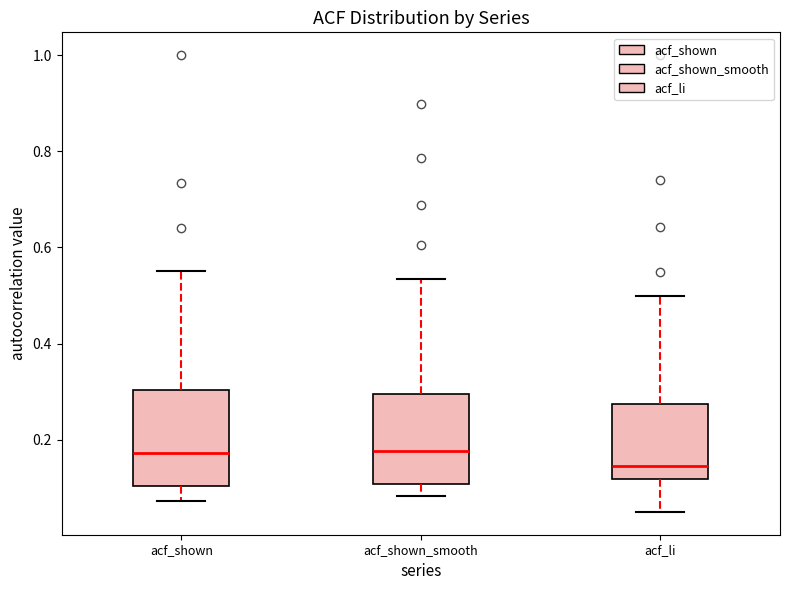

Reading left to right, transcribe this box plot: for each box, give where its median line is, the range the box spans, and where its two whiskers end, as read against the y-axis. The values are not printed on the chart, so give them approximately, as read against the axis.

acf_shown: median 0.18, box 0.10 to 0.30, whiskers 0.08 to 0.56
acf_shown_smooth: median 0.18, box 0.10 to 0.30, whiskers 0.08 to 0.54
acf_li: median 0.14, box 0.12 to 0.28, whiskers 0.06 to 0.50